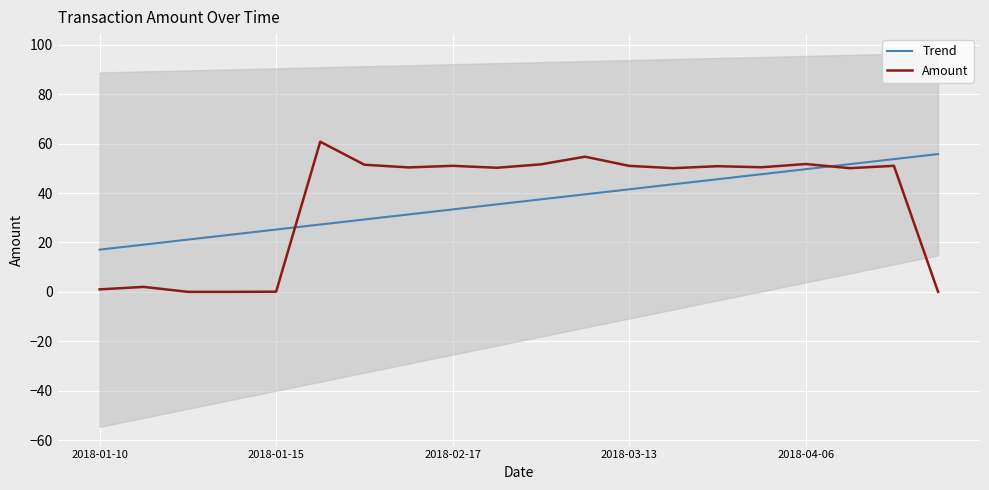

Is it true that Amount equals 18.8 at 2018-02-17?

False